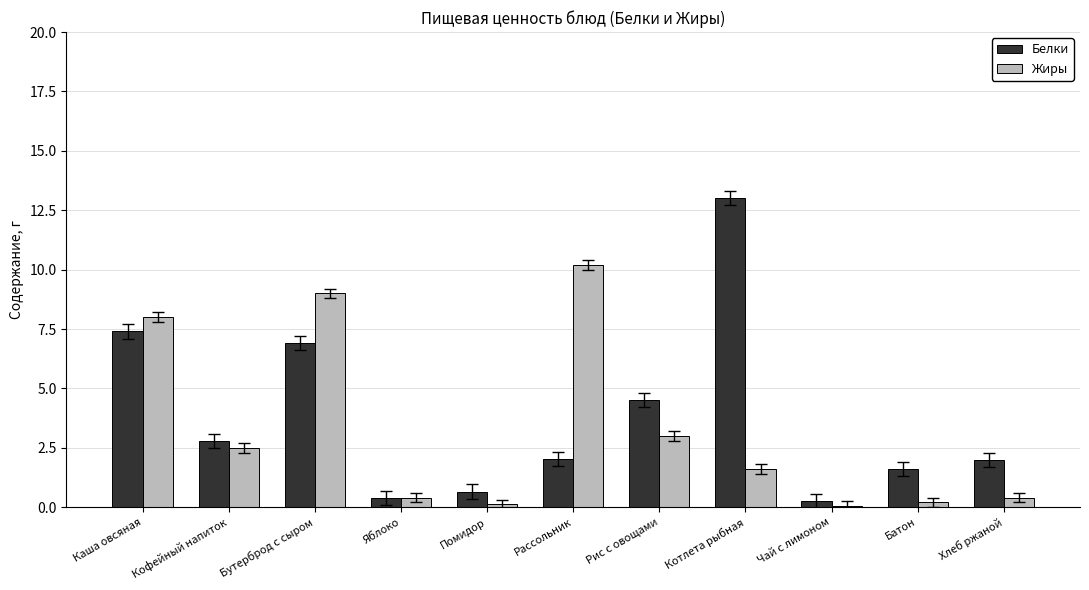

What is the difference between the Белки values at Яблоко and Кофейный напиток?

2.4